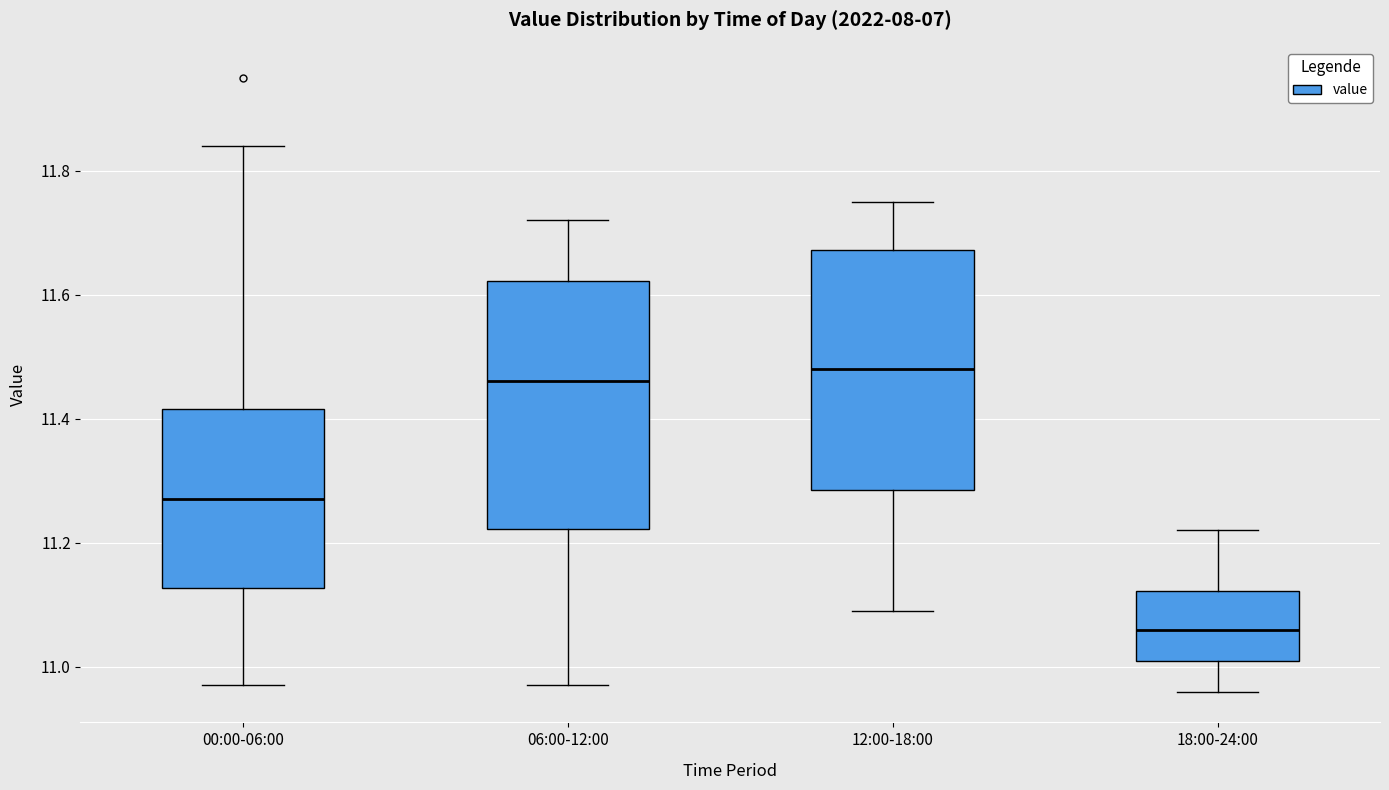

Reading left to right, read every box against the y-axis: the position of its median line, the range the box covers, and the ends of its whiskers. The values are not printed on the chart, so give them approximately, as read against the axis.

00:00-06:00: median 11.28, box 11.12 to 11.42, whiskers 10.98 to 11.84
06:00-12:00: median 11.46, box 11.22 to 11.62, whiskers 10.98 to 11.72
12:00-18:00: median 11.48, box 11.28 to 11.68, whiskers 11.10 to 11.76
18:00-24:00: median 11.06, box 11.02 to 11.12, whiskers 10.96 to 11.22